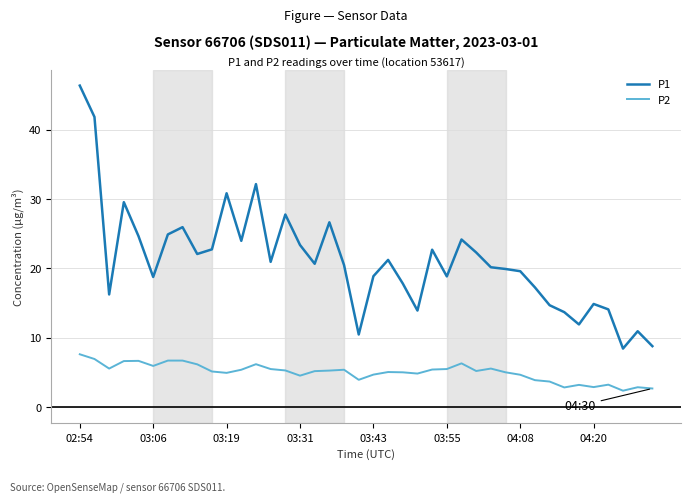

List the series in order of their peak value, lowest first.

P2, P1